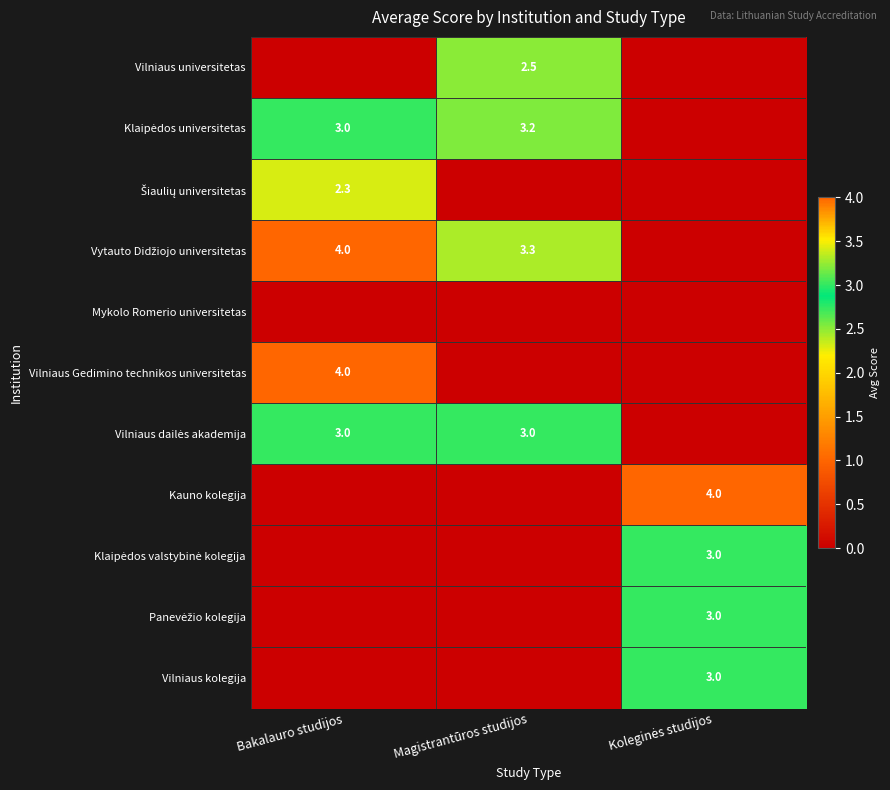

Is the value of Vilniaus dailės akademija at Bakalauro studijos greater than the value of Klaipėdos universitetas at Koleginės studijos?

Yes